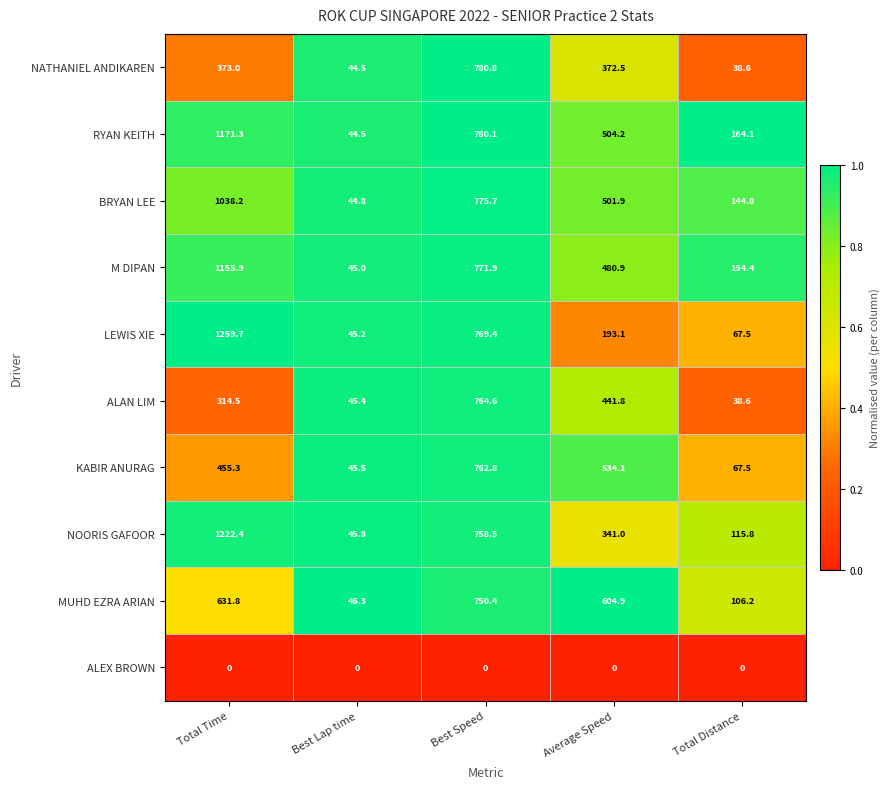

What is the approximate value of M DIPAN at Total Distance?

154.4